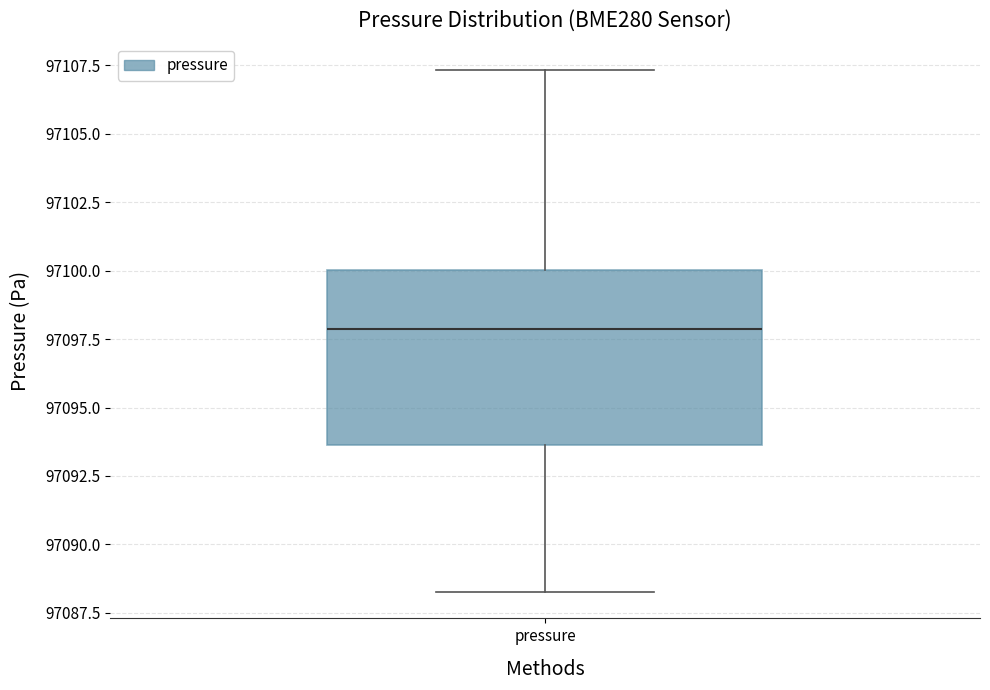

Read this box plot against the y-axis: the position of the median line, the range covered by the box, and the ends of both whiskers. The values are not printed on the chart, so give them approximately, as read against the axis.

median 97098.0, box 97093.5 to 97100.0, whiskers 97088.5 to 97107.5